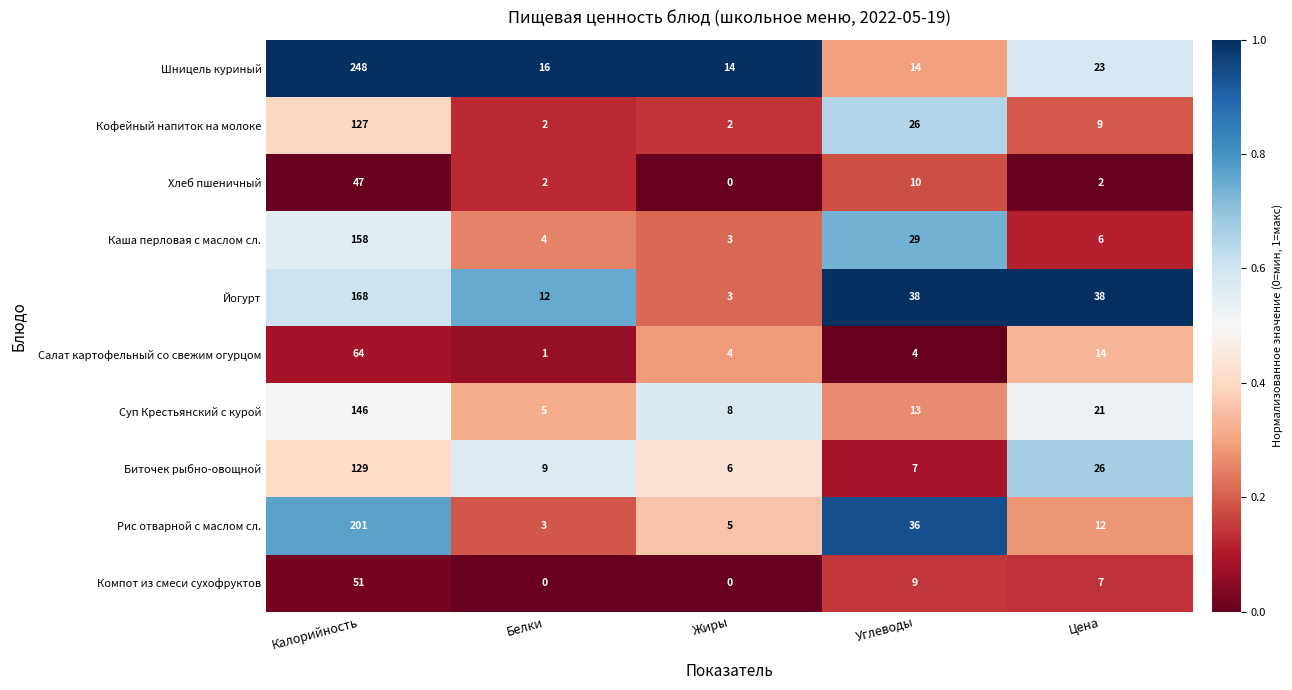

The Шницель куриный series shows 11 at Цена. True or false?

False